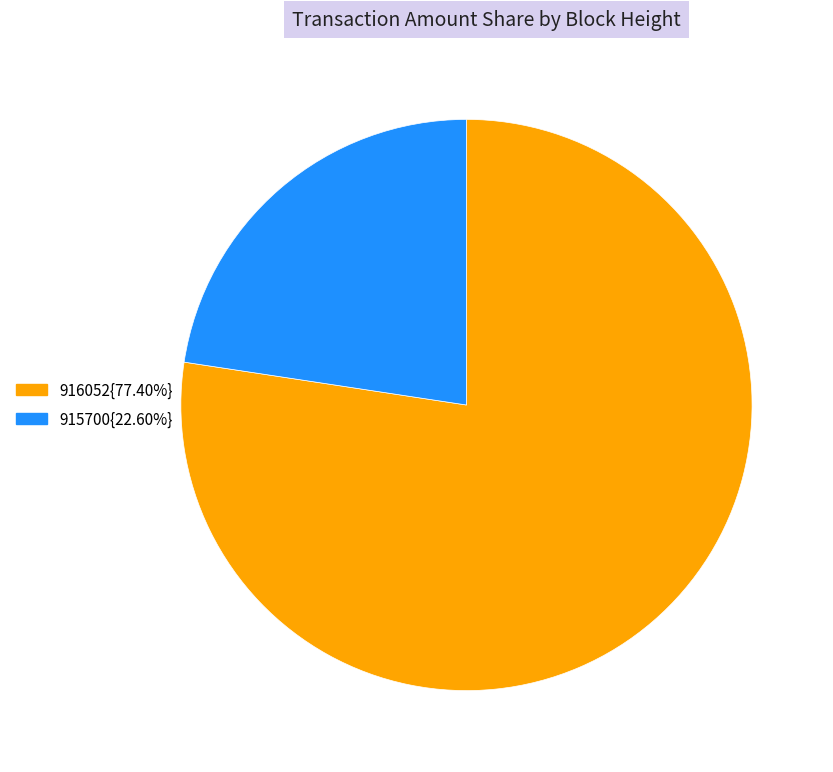

Combined, do 916052{77.40%} and 915700{22.60%} account for over 50%?

Yes